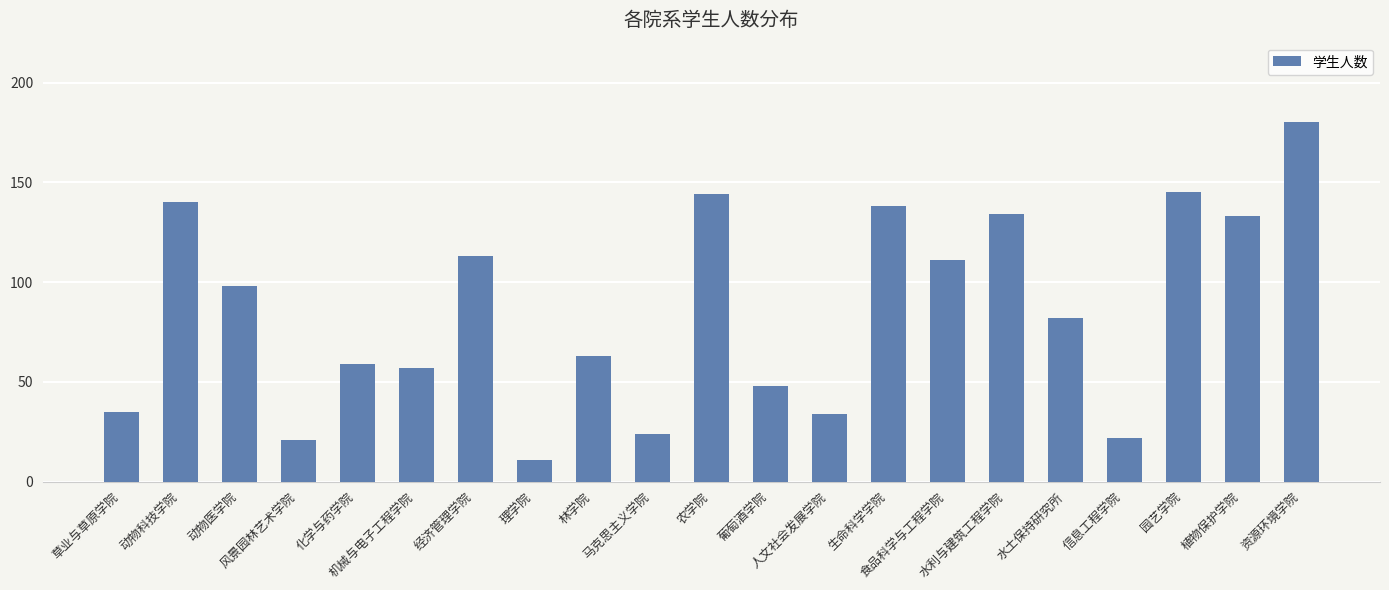

What is the value of the 17th bar from the left?

82